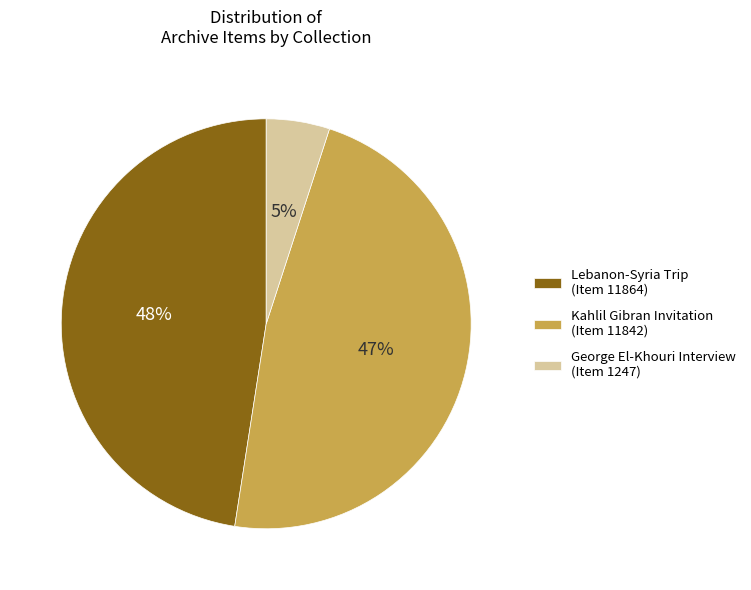

To the nearest percent, what is the difference between the largest and smallest slice percentages?

43%